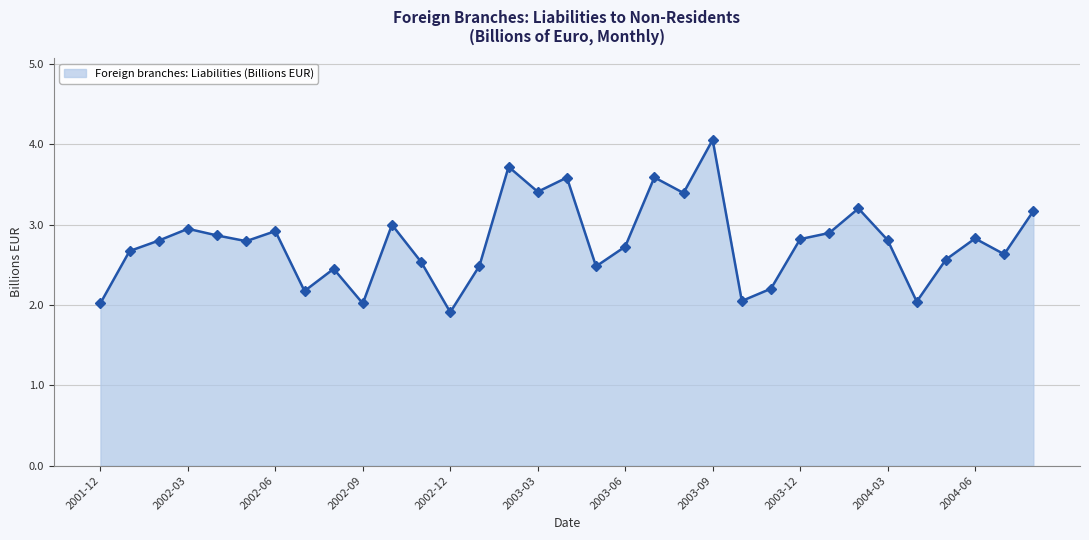

What is the smallest value displayed?

1.9